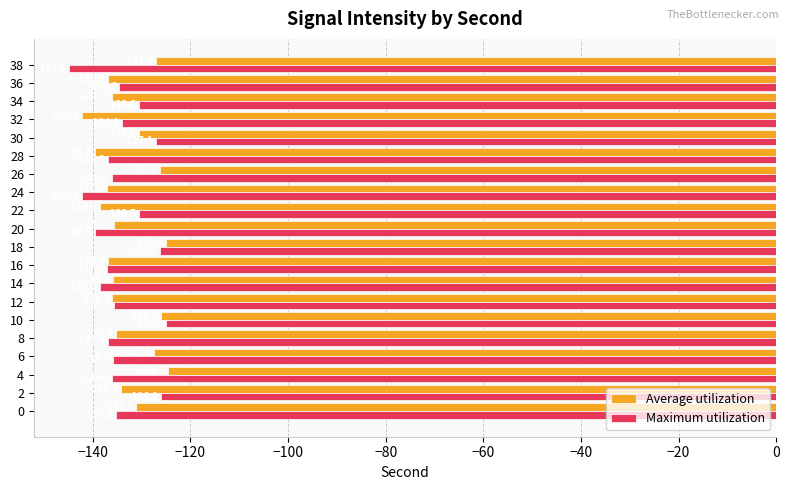

What is the sum of all Maximum utilization values?

-2689.3